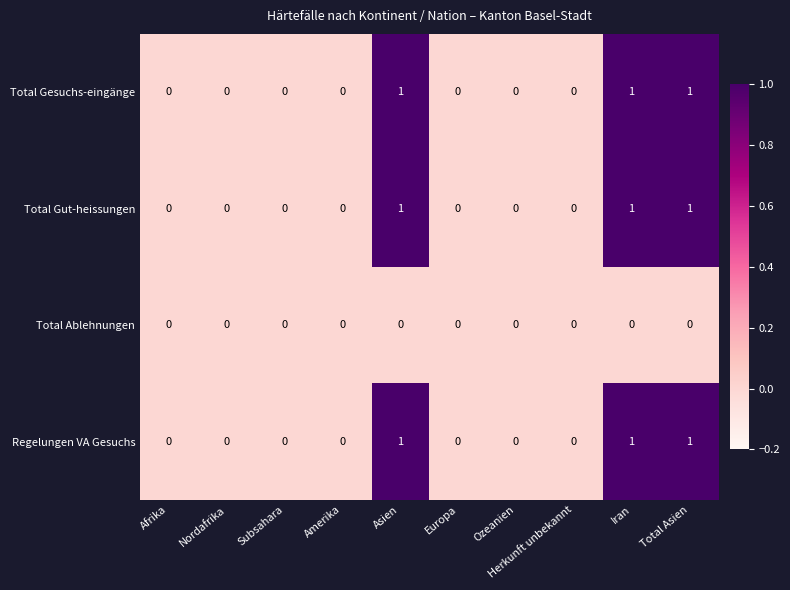

The Total Gut-heissungen series shows 1 at Iran. True or false?

True